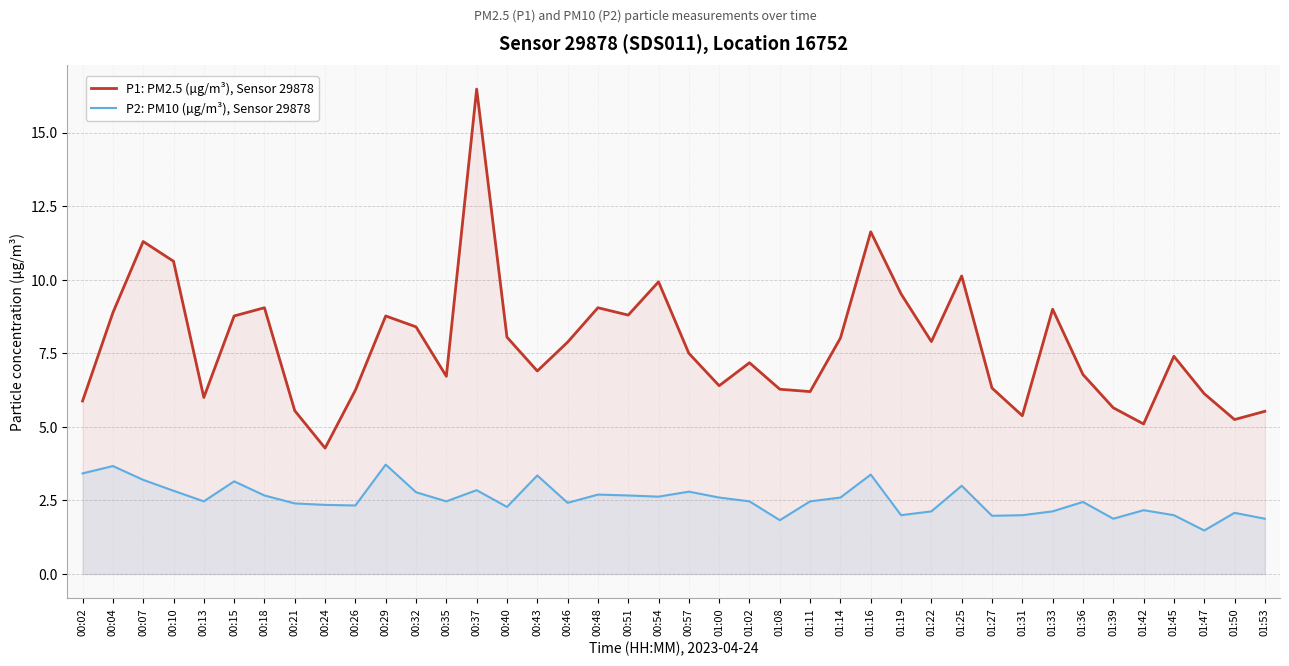

True or false: P2: PM10 (µg/m³), Sensor 29878 and P1: PM2.5 (µg/m³), Sensor 29878 cross at least once.

False